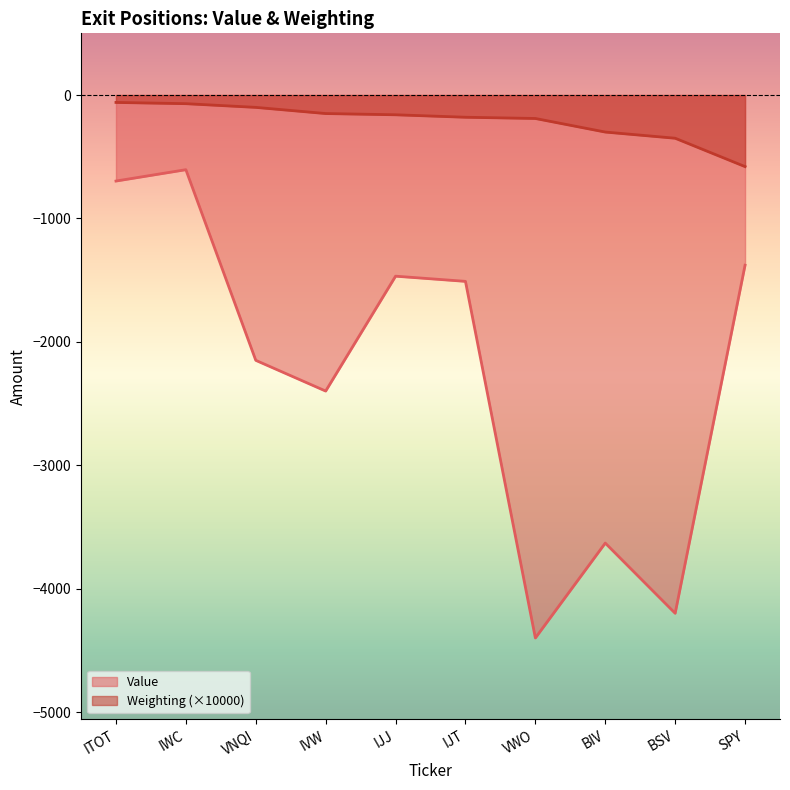

How many data points in Value are less than -1510?

5